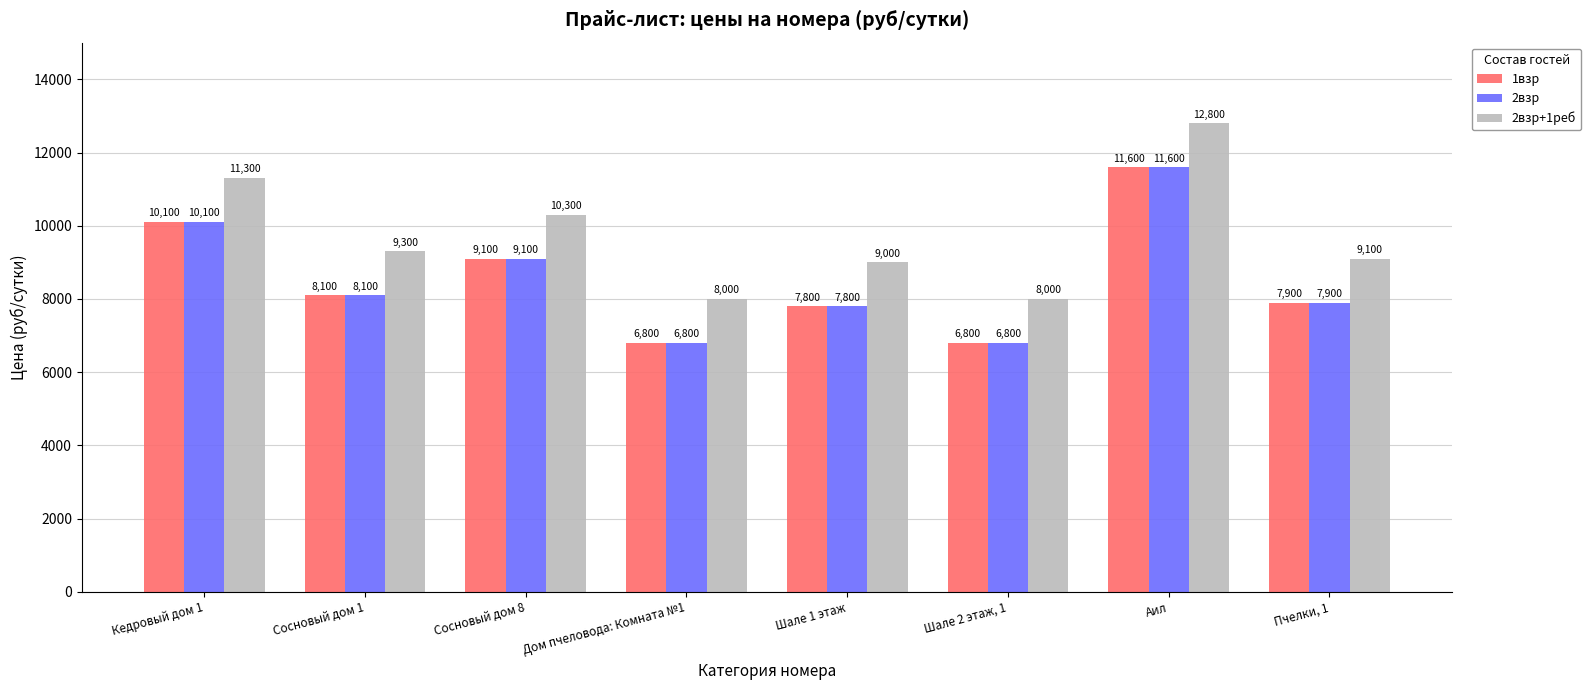

At which category is the sum across all series the highest?

Аил